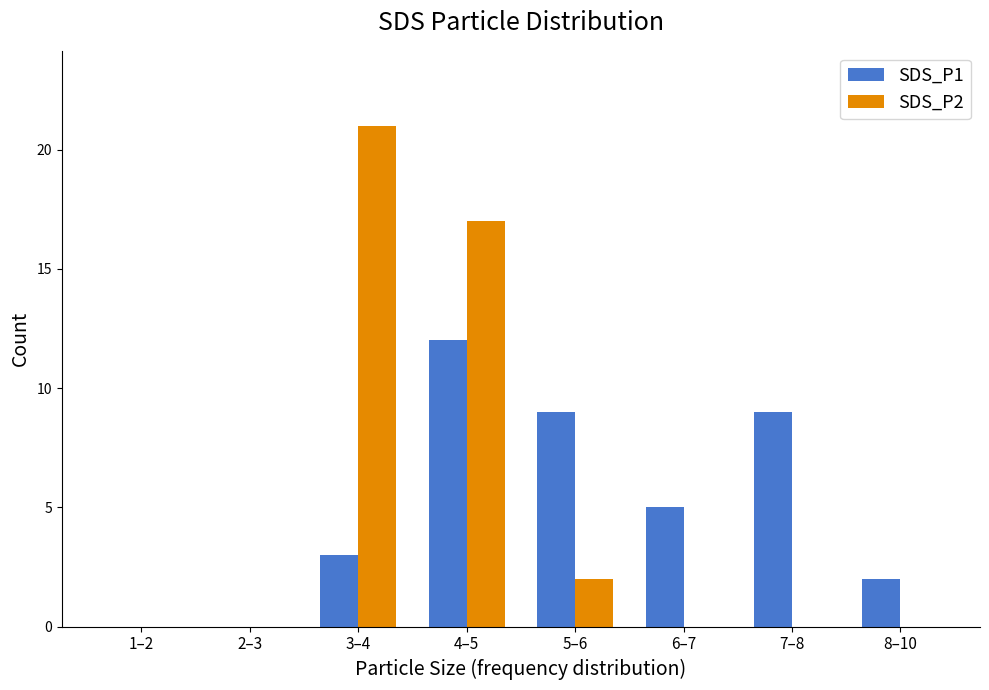

The value of SDS_P1 at 2–3 is -6. True or false?

False